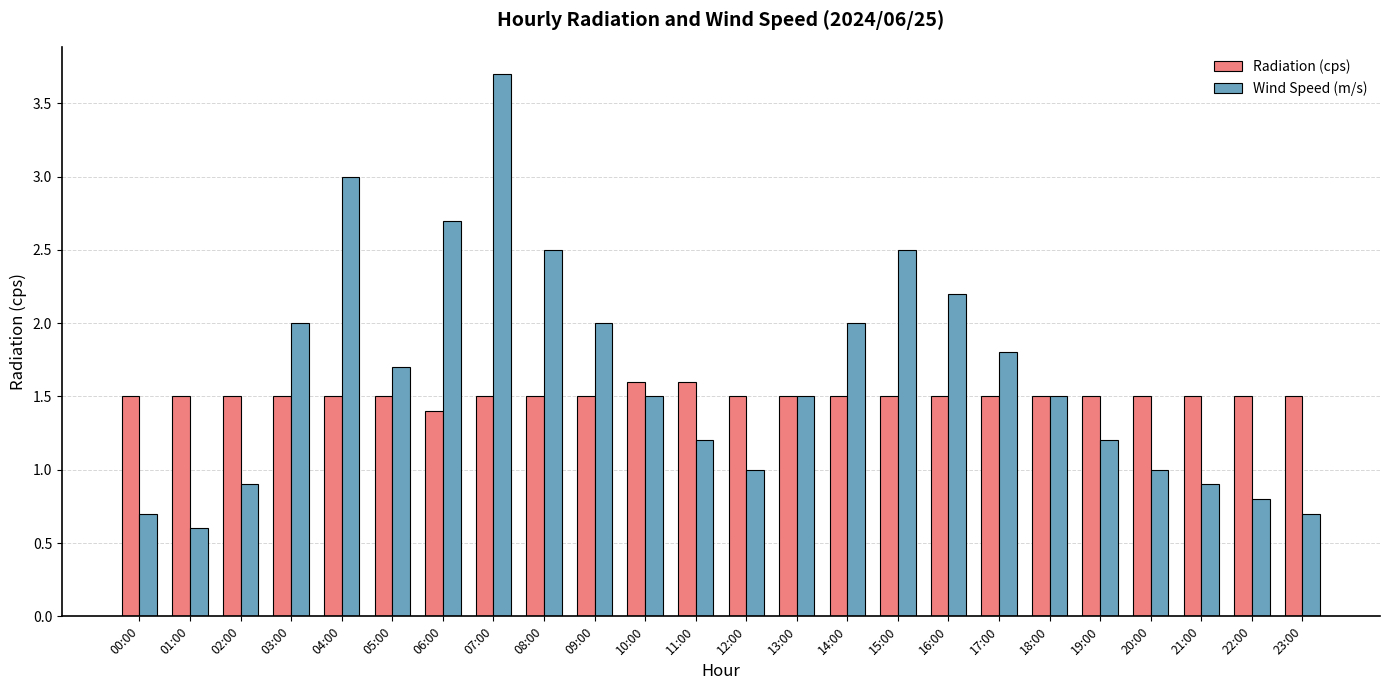

Which series has the largest range (max minus min)?

Wind Speed (m/s)